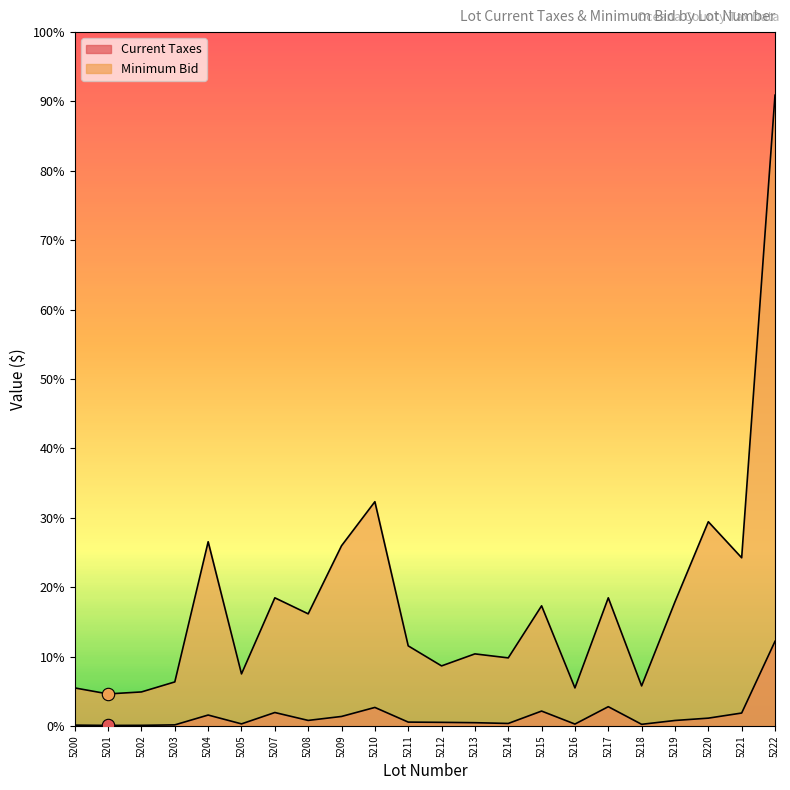

Which series reaches the minimum Y coordinate?

Current Taxes